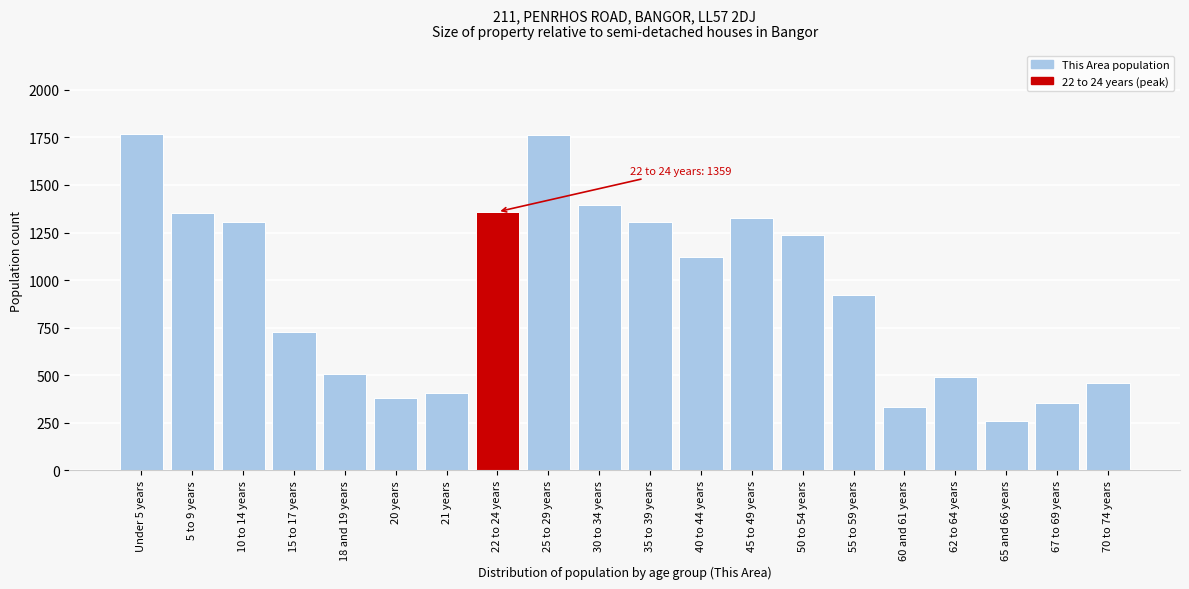

Is it true that the value at 20 years is 381?

True